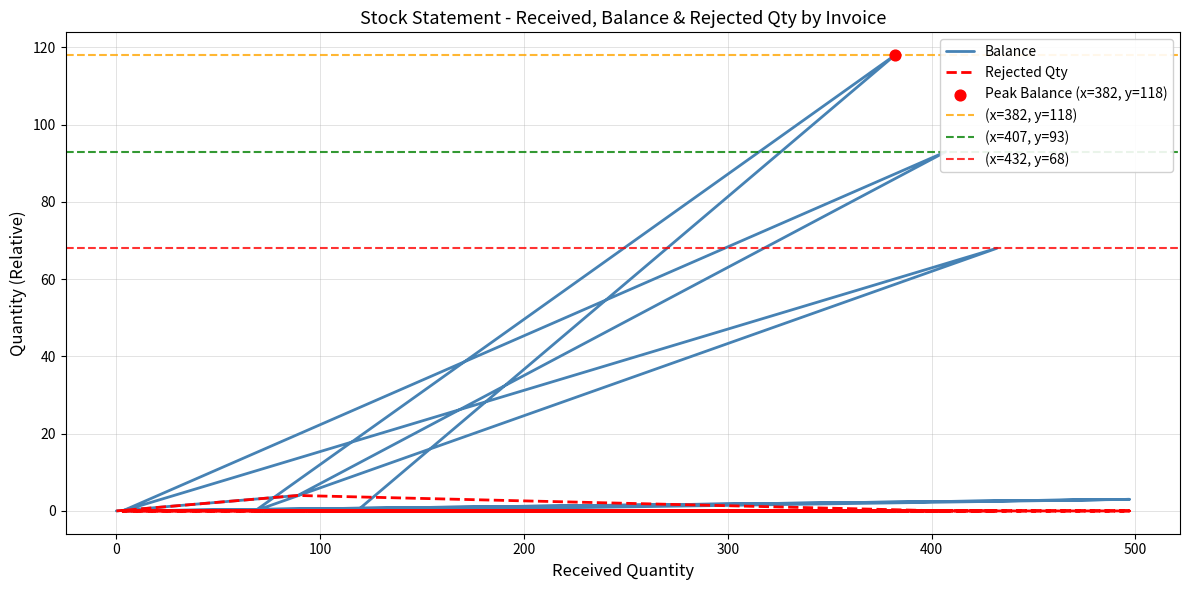

Which series has the largest Y range (max minus min)?

Balance